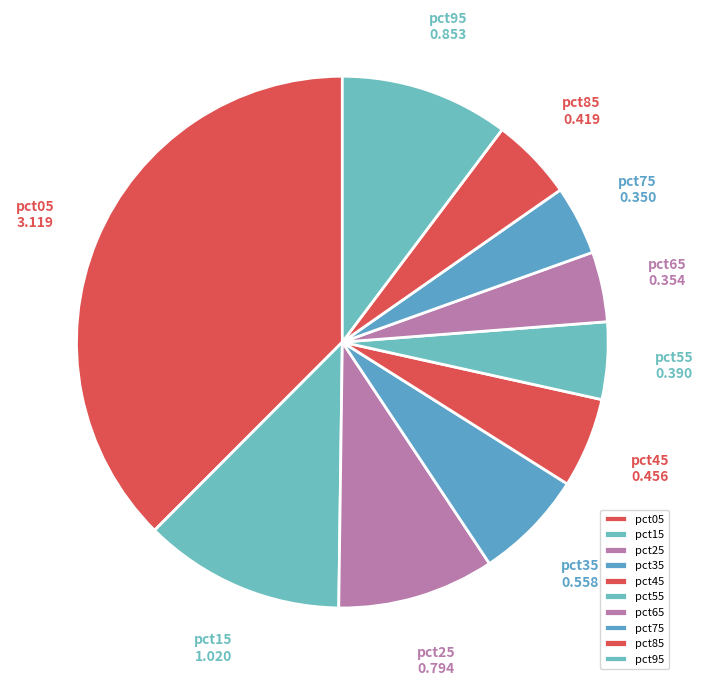

Does pct75 account for over 50% of the chart?

No